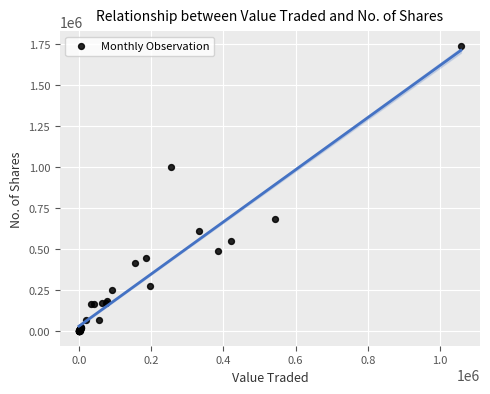

What Y value in the scatter plot is closest to 869889?

1000304